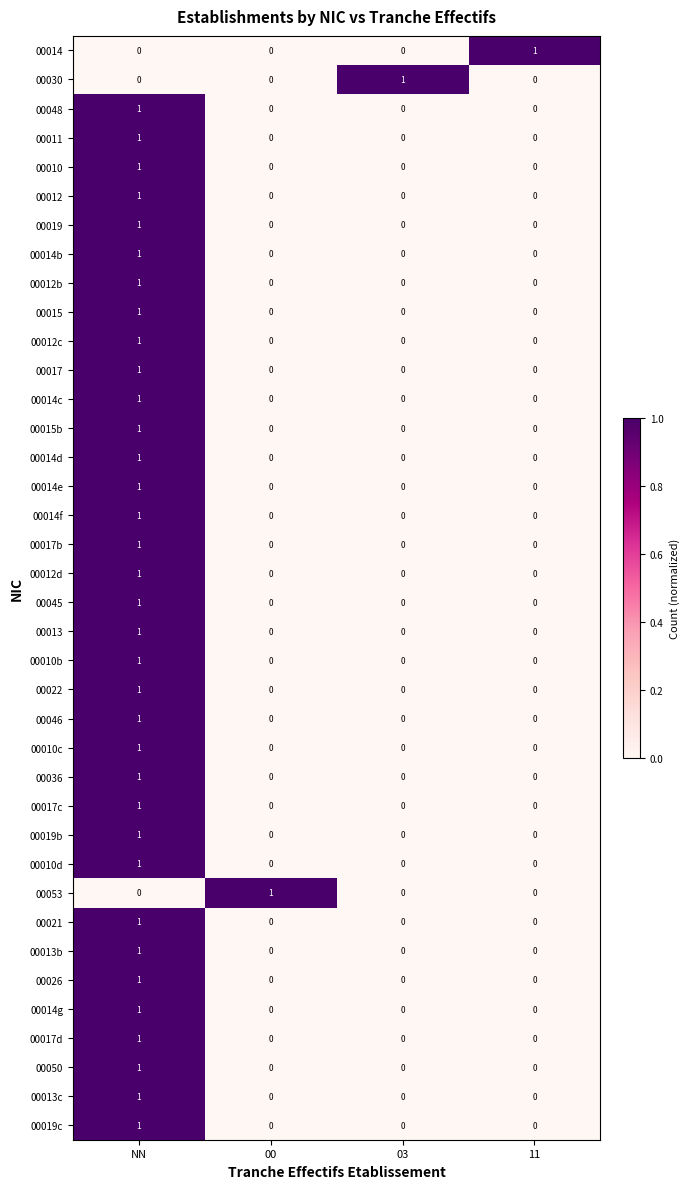

Is it true that 00010d equals 0 at 11?

True